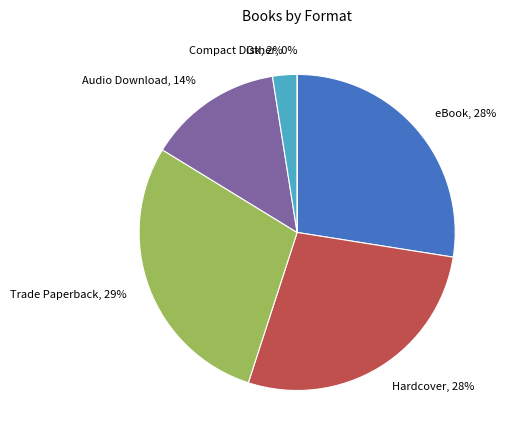

To the nearest percent, what is the difference between the largest and smallest slice percentages?

27%